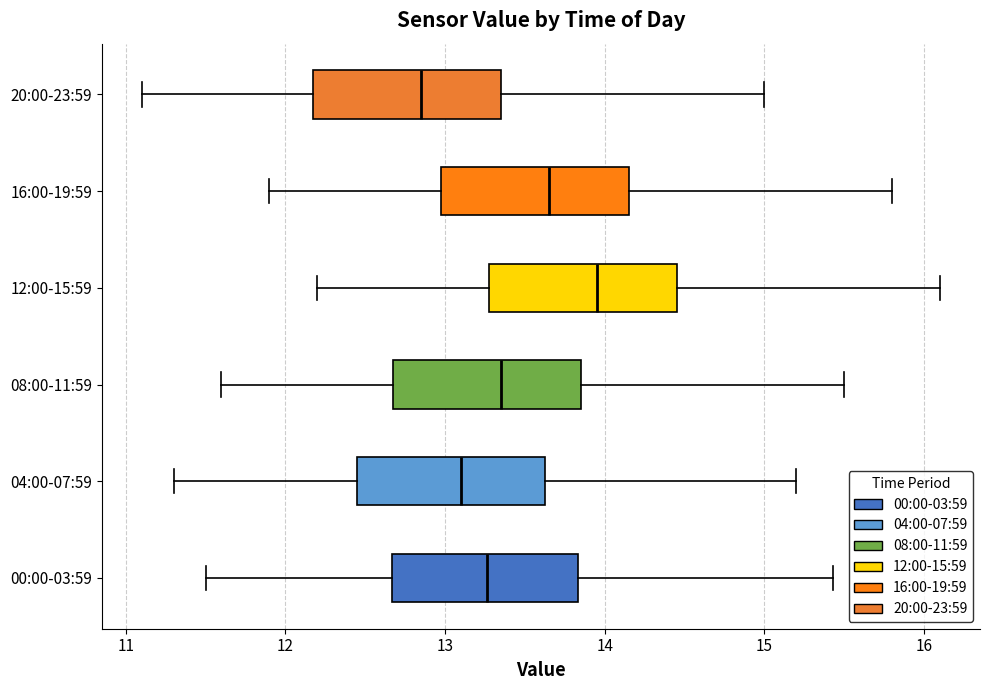

Which box's median line is the furthest to the right?

12:00-15:59